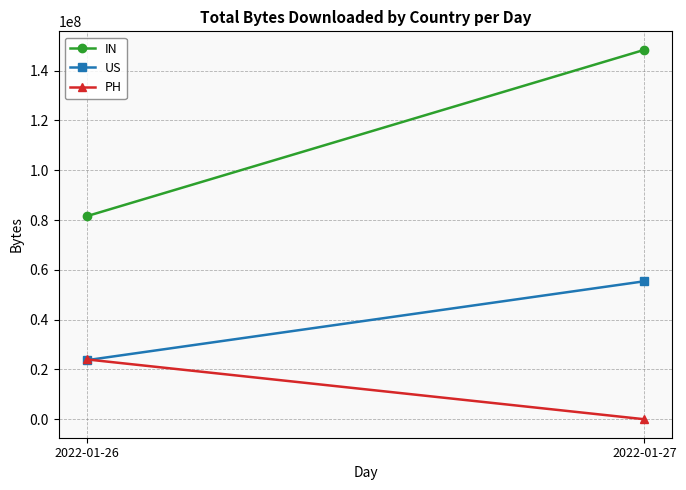

What is the spread (max minus min) of values at 2022-01-26?

57827562